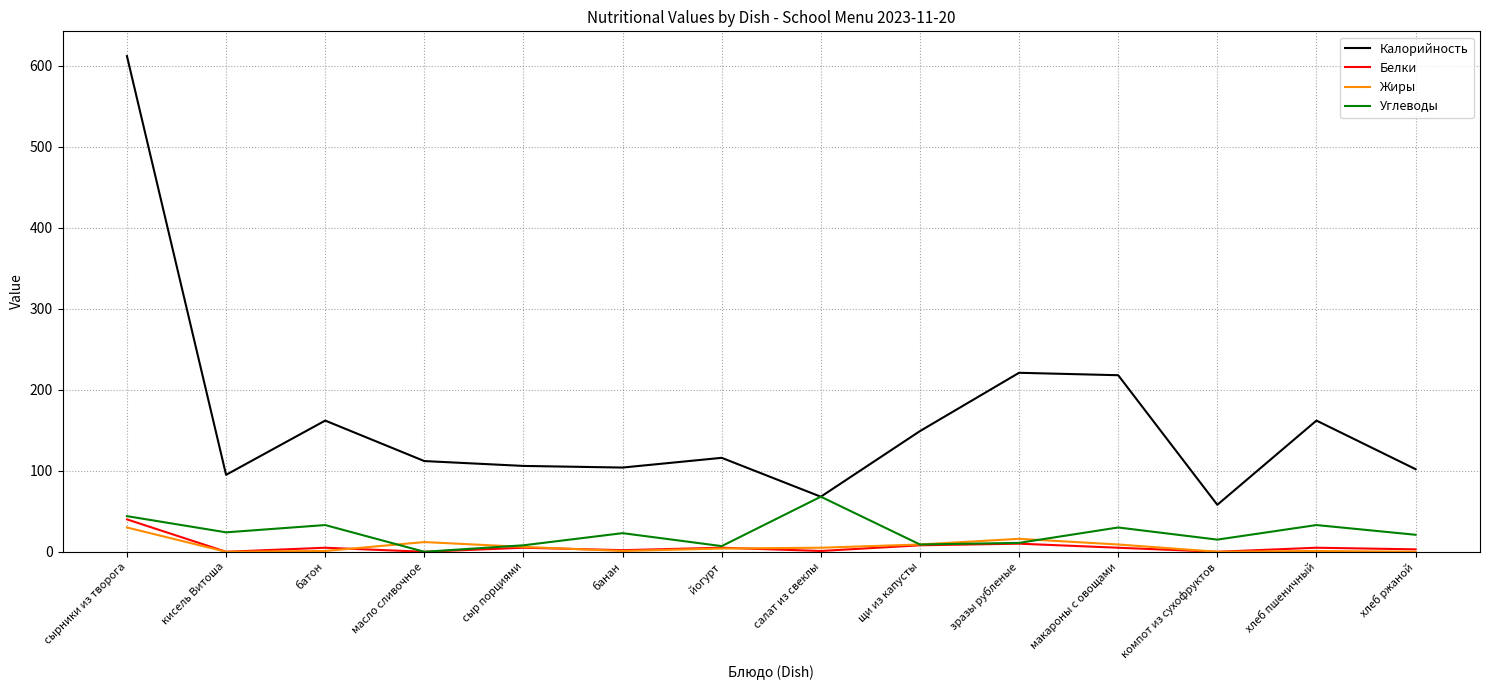

True or false: Калорийность and Белки intersect in this chart.

False